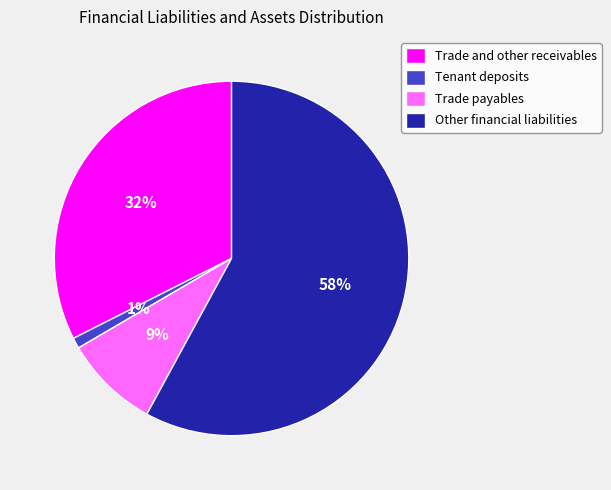

Is Trade and other receivables the majority of the pie?

No